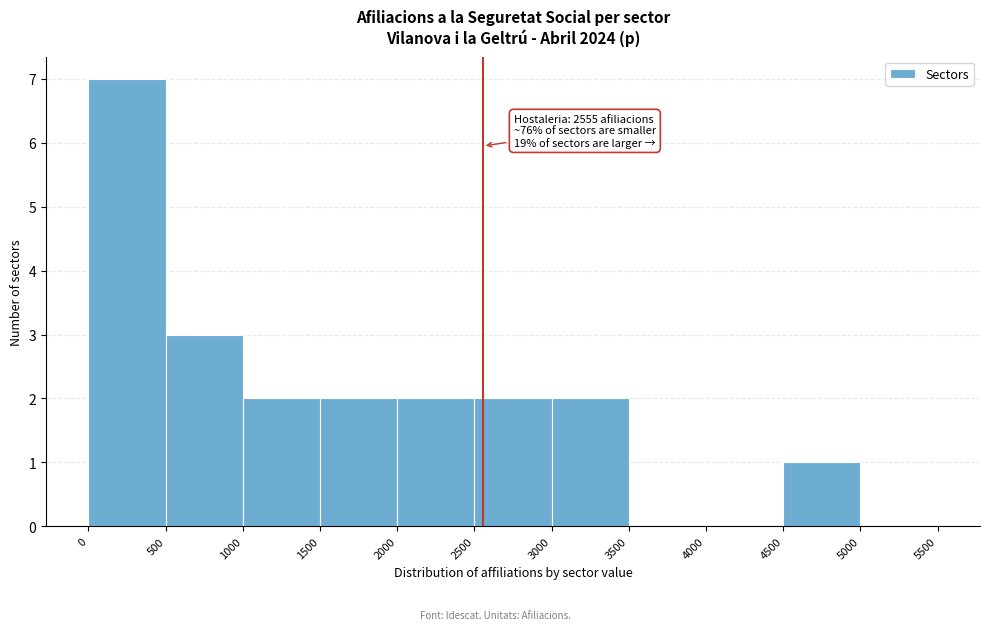

Over which range of the x-axis is the bar tallest?

0 to 500